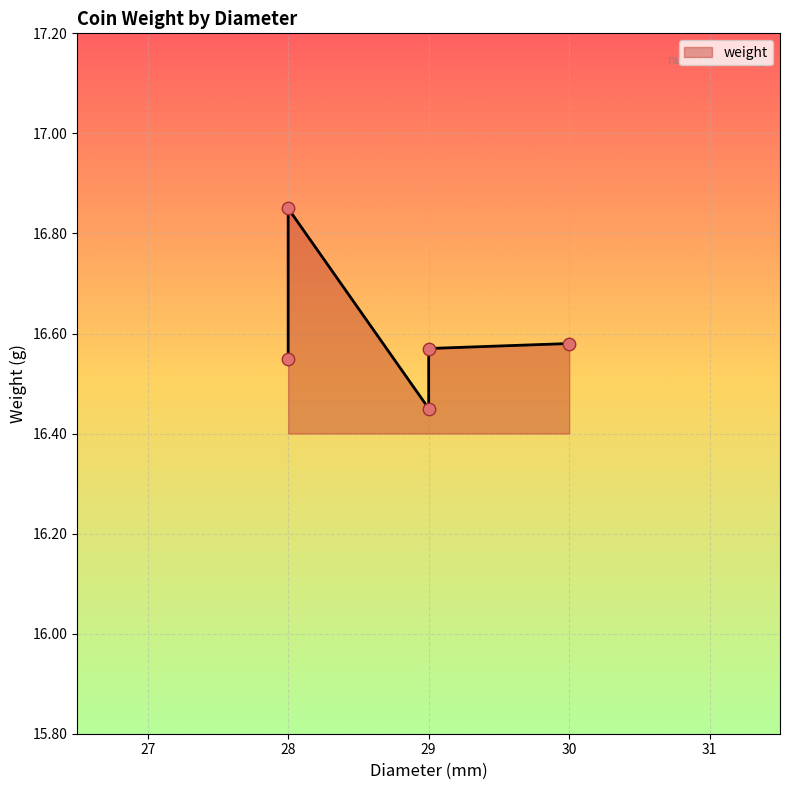

Approximately how many times larger is the value at 29 compared to 29?

1.0